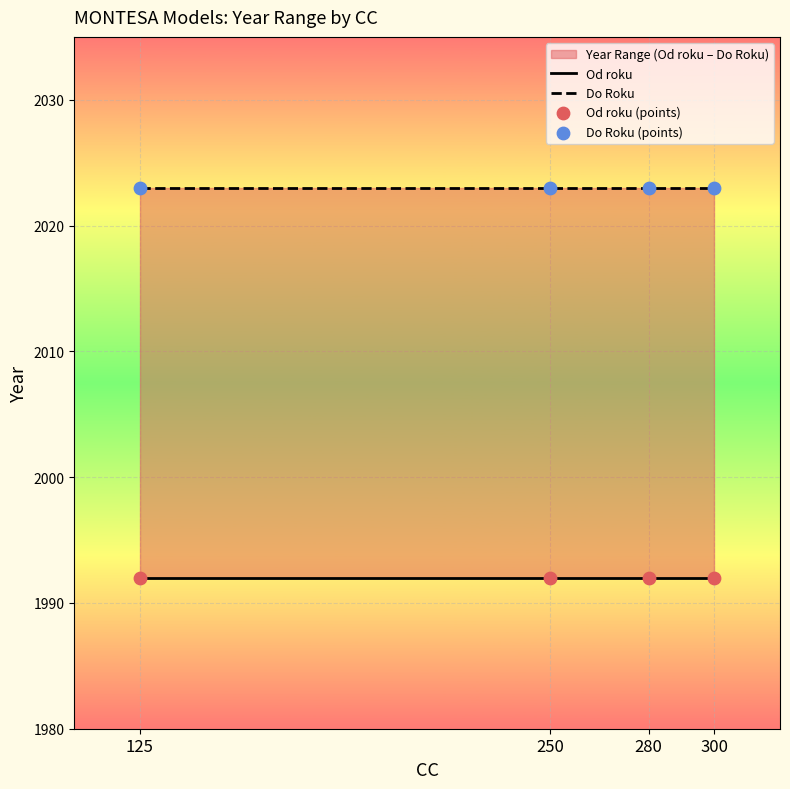

At how many categories does at least one series exceed 2007?

4